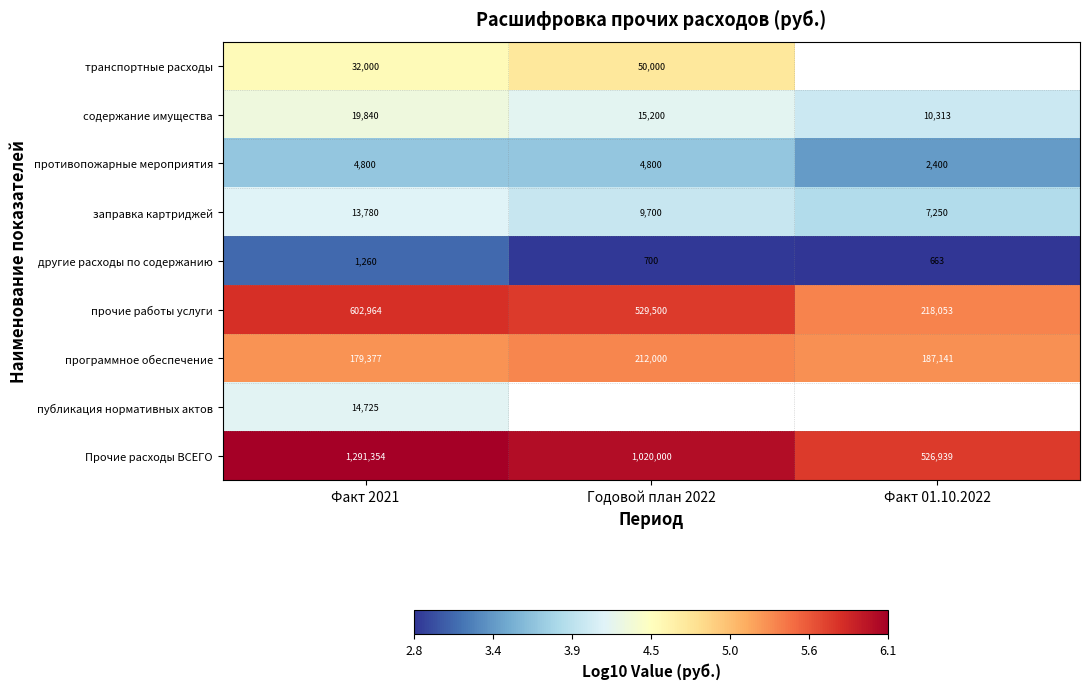

List the labels in order of Прочие расходы ВСЕГО value, largest first.

Факт 2021, Годовой план 2022, Факт 01.10.2022